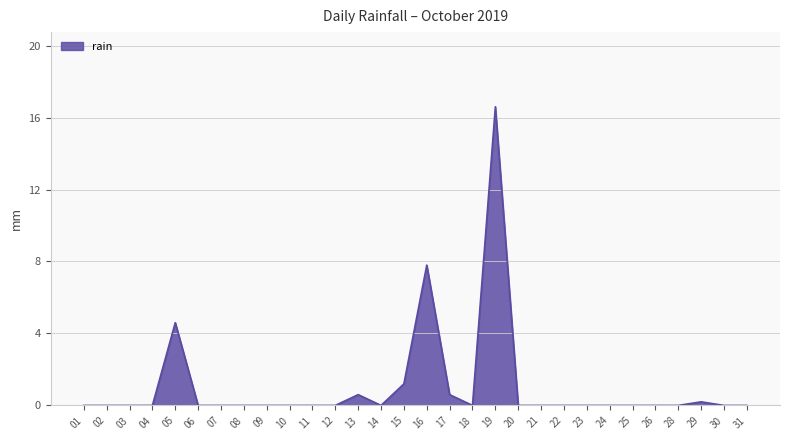

What is the maximum value shown in the chart?

16.6